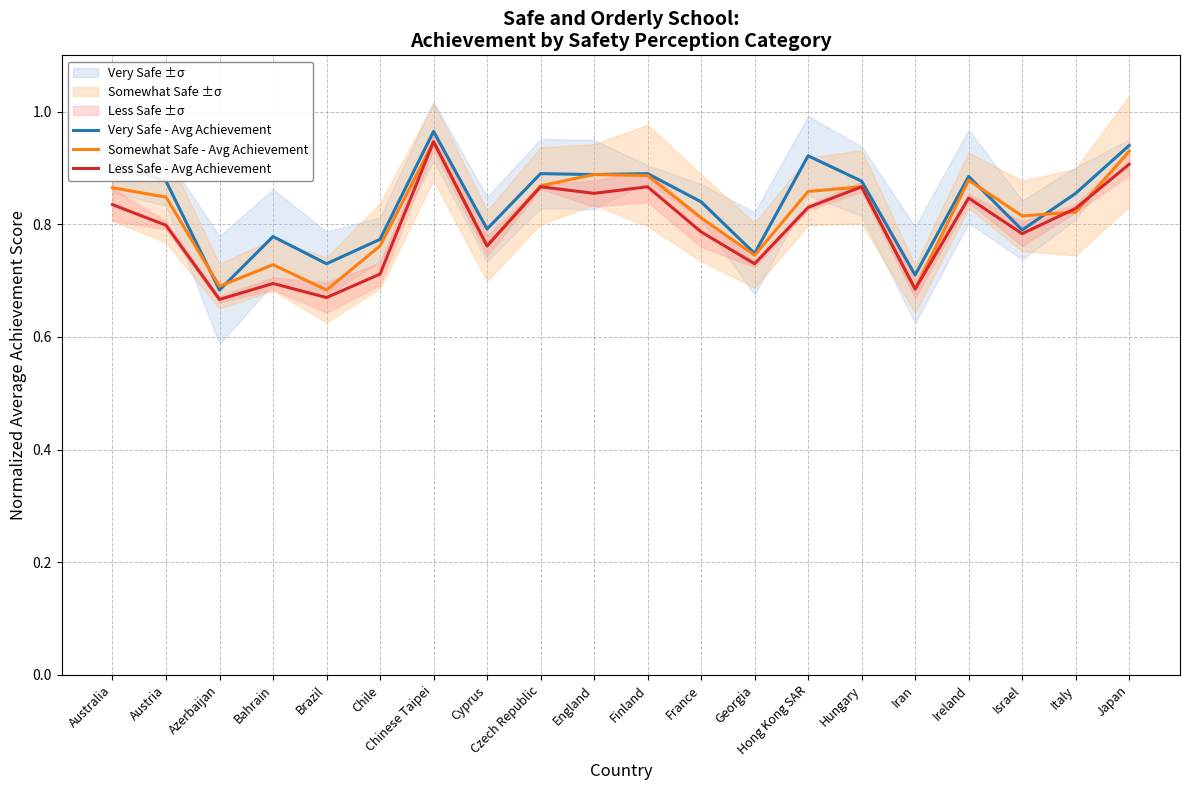

How many lines are shown in the chart?

3